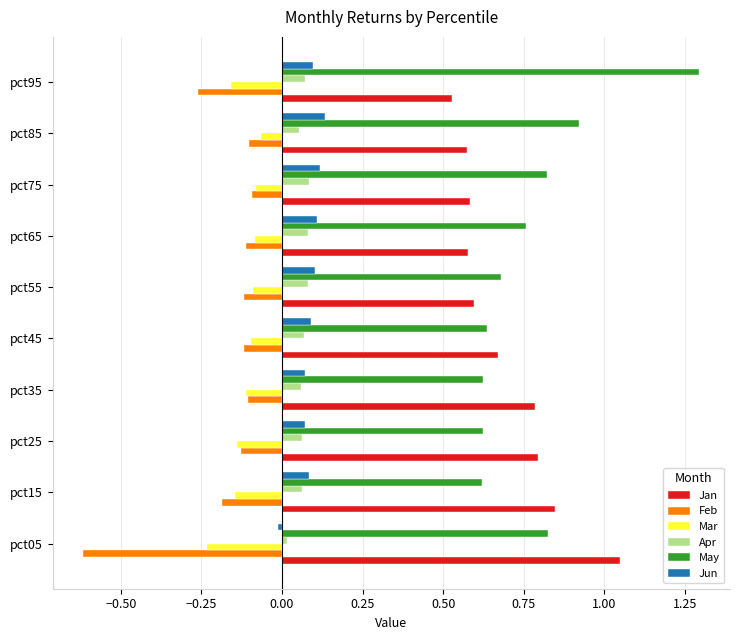

What is the difference between the second highest and second lowest values in the May series?

0.3